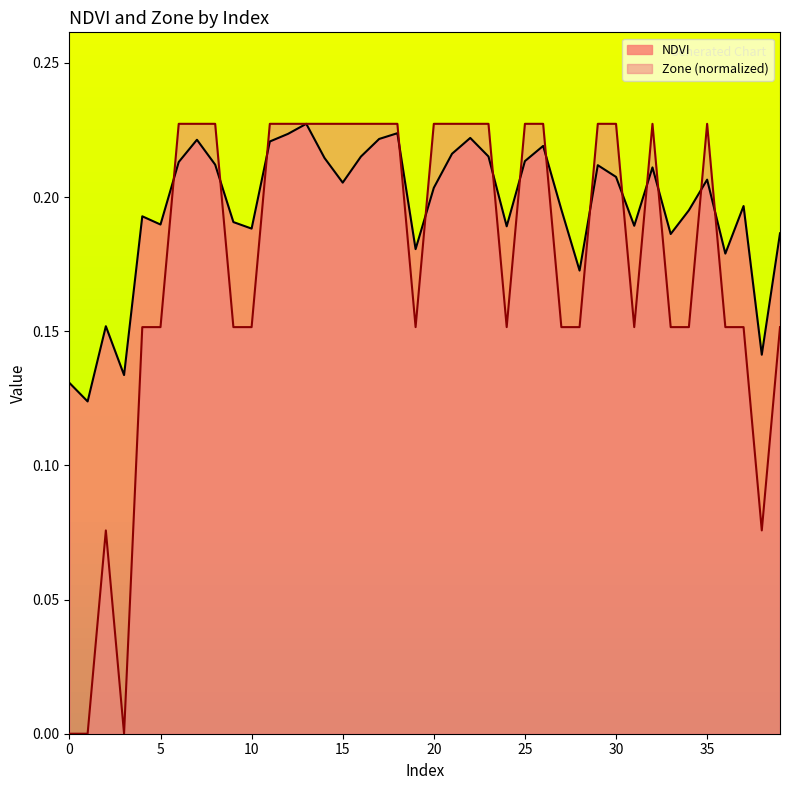

How many NDVI values are between 0 and 1?

40